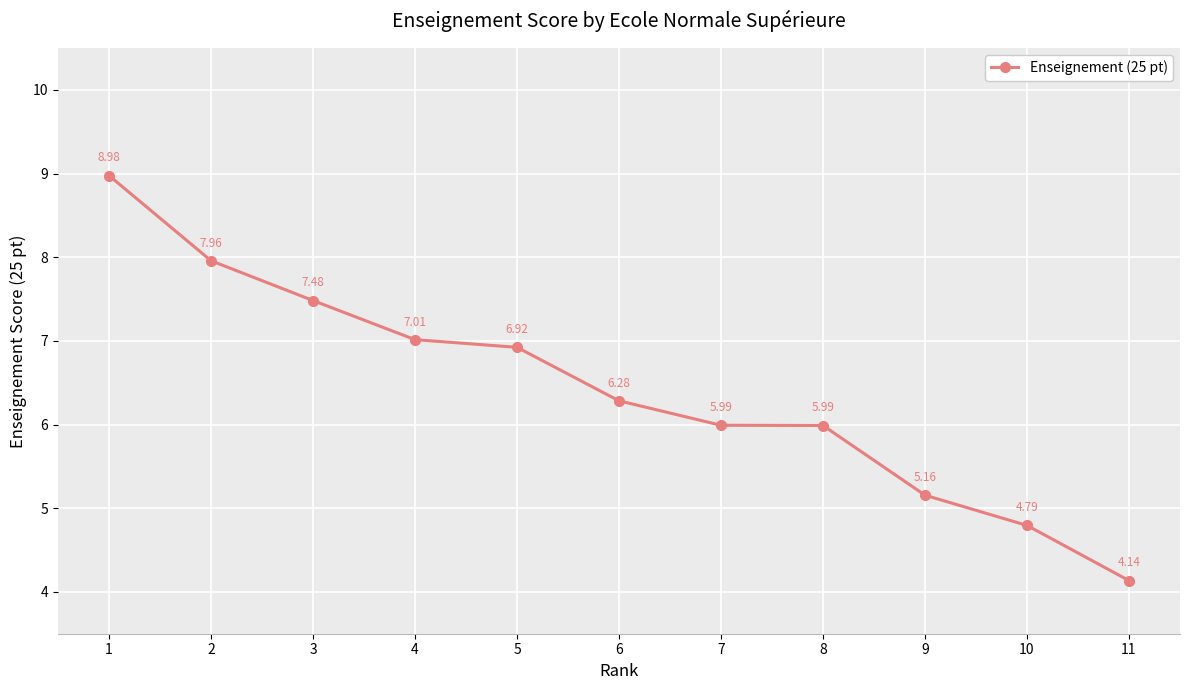

Which category has the highest value across all series?

1